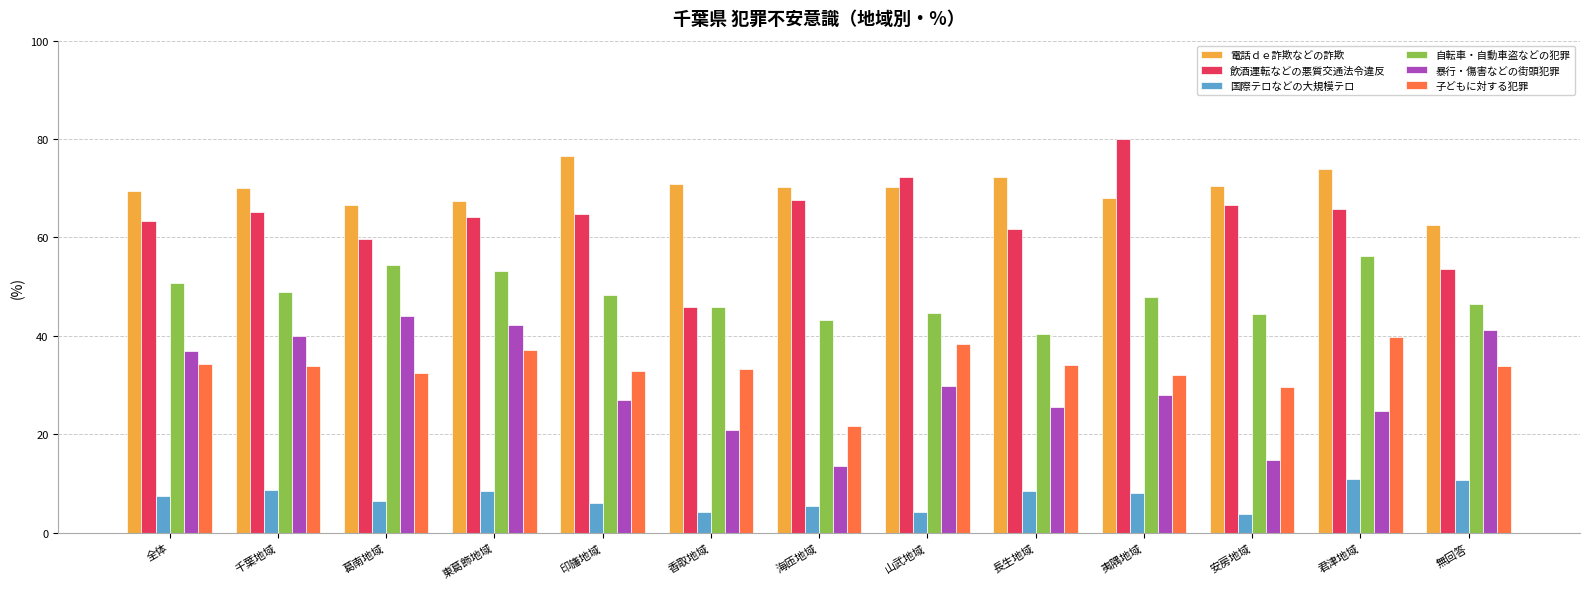

What is the lowest value of the 暴行・傷害などの街頭犯罪 series?

13.5